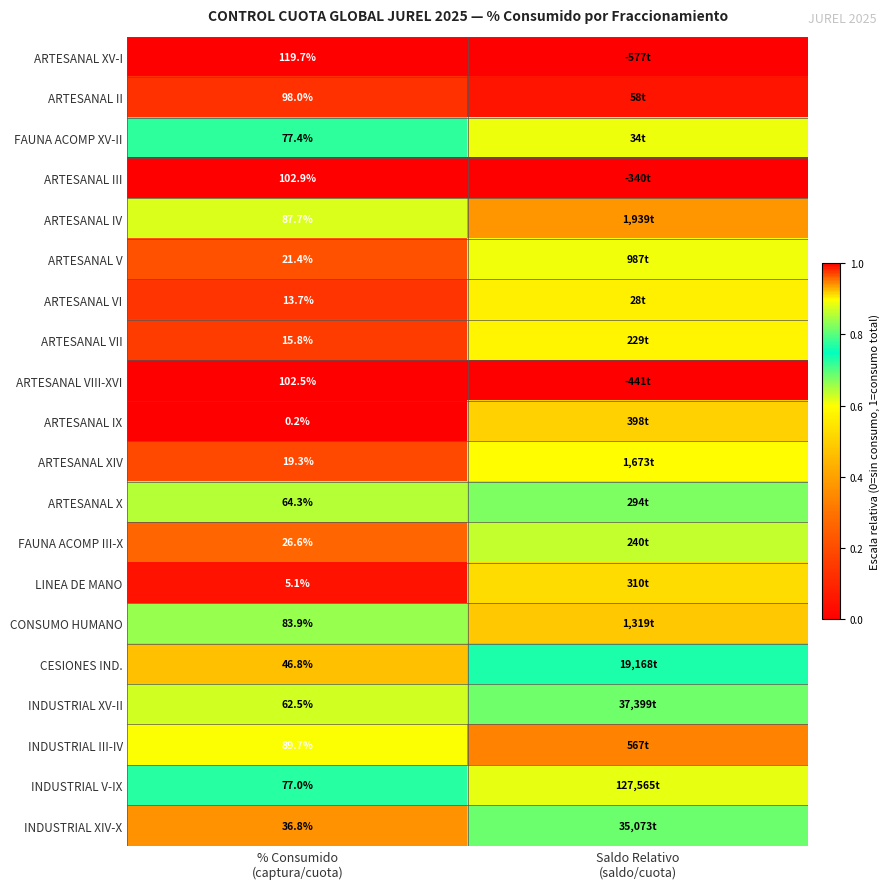

At which category is the sum across all series the highest?

Saldo Relativo
(saldo/cuota)